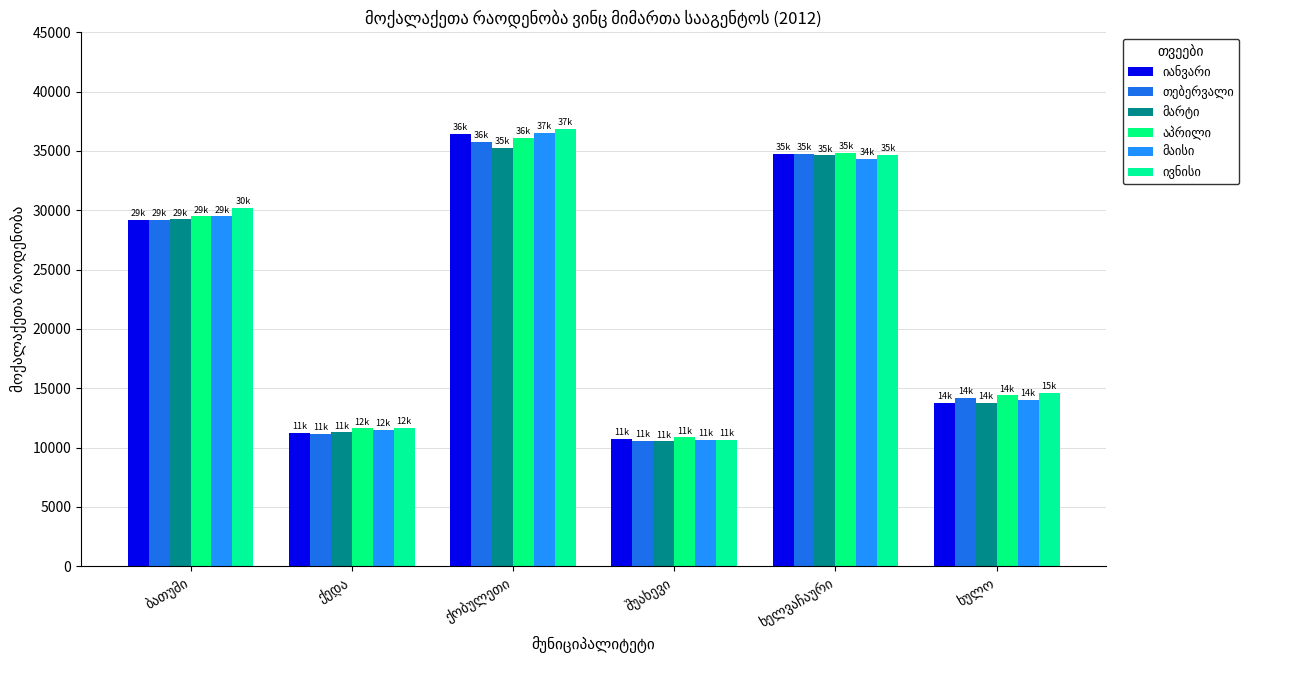

What is the smallest value displayed?

10524